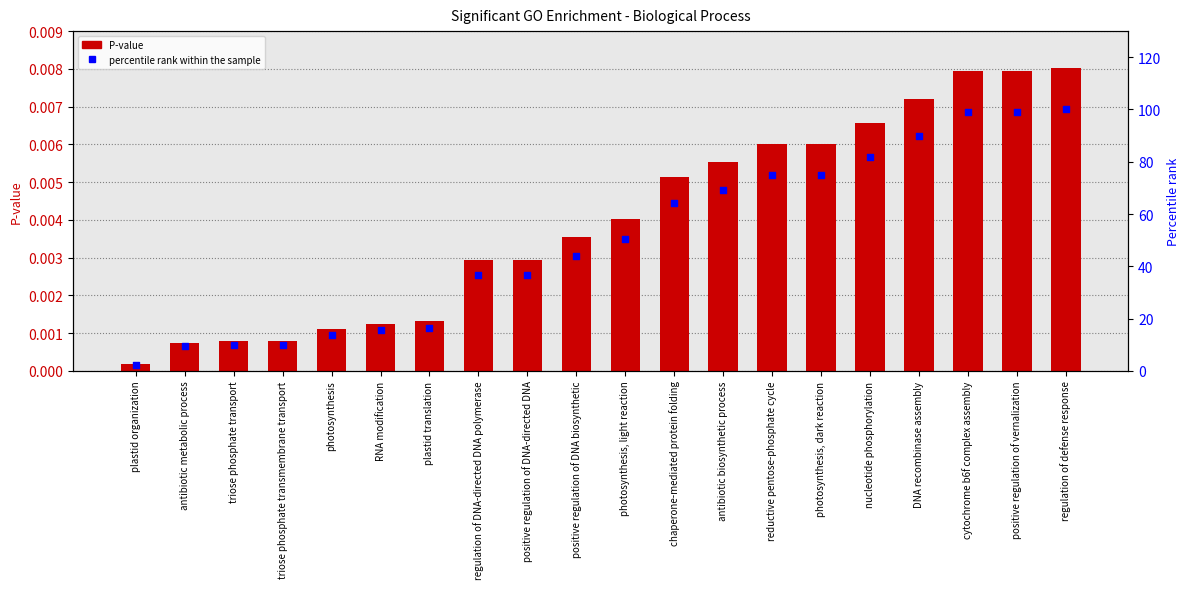

What is the total value across all series at photosynthesis?

13.8